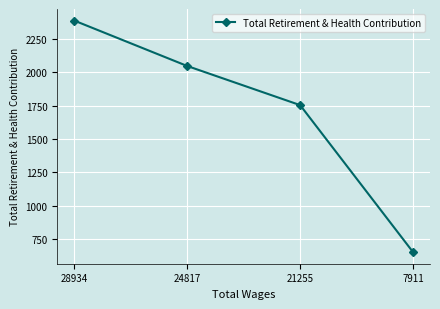

How many categories are shown in the chart?

4